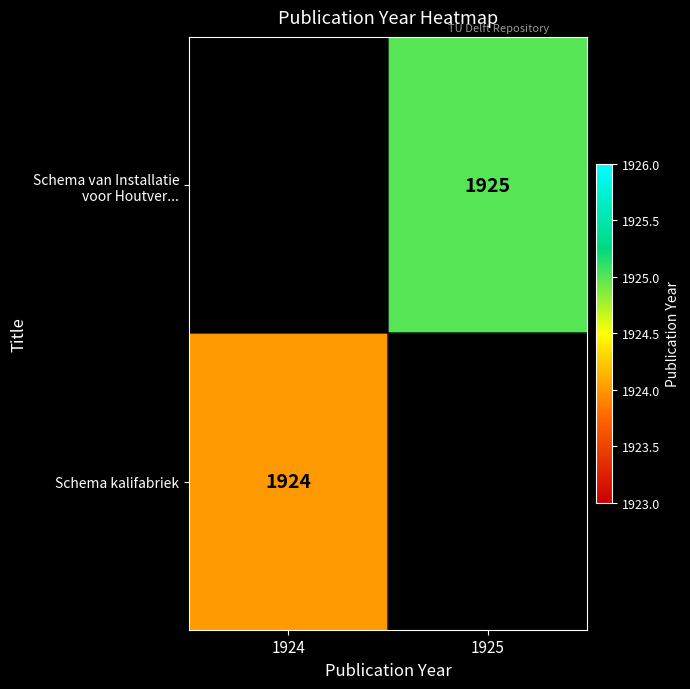

The value of Schema kalifabriek at 1924 is 1924. True or false?

True